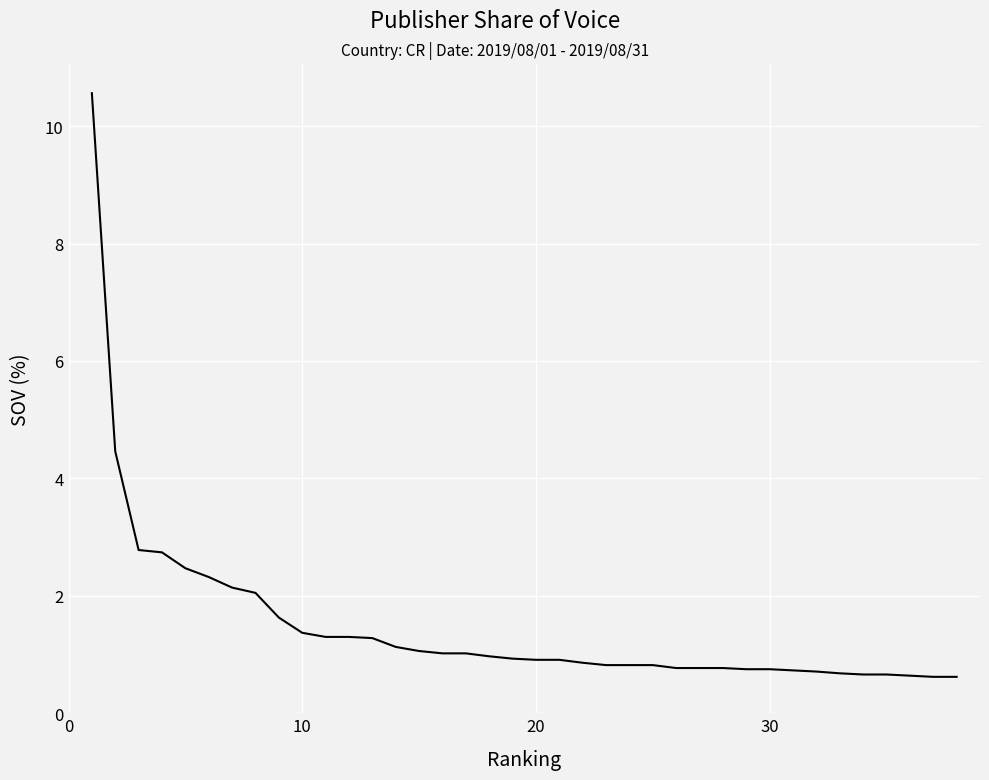

What is the greatest value displayed?

10.6